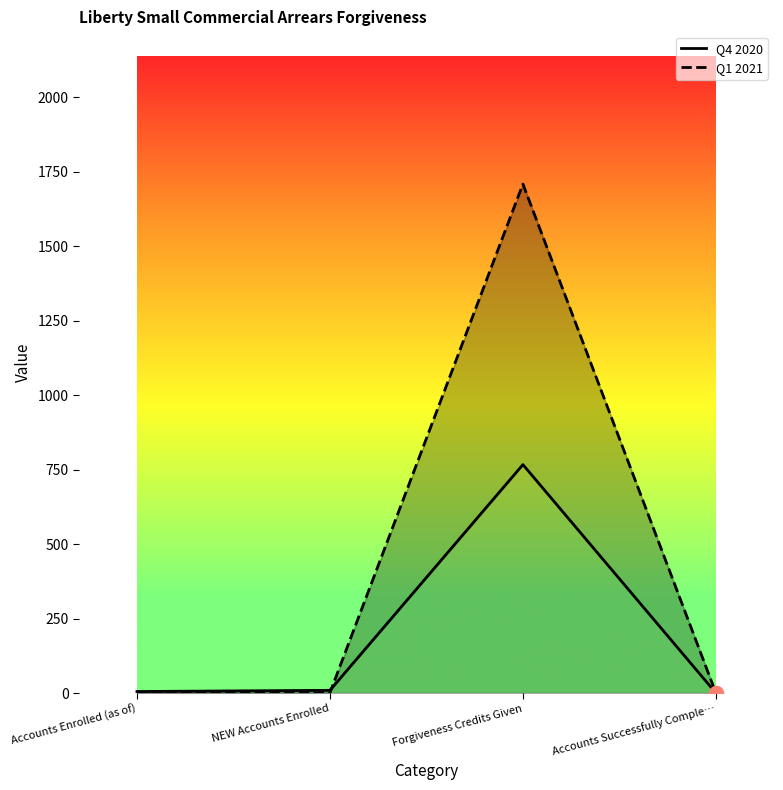

Where does the Q4 2020 series first go above 9?

Forgiveness Credits Given